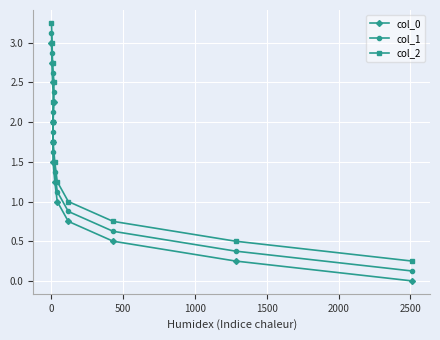

How many values in the col_0 series exceed 1?

8